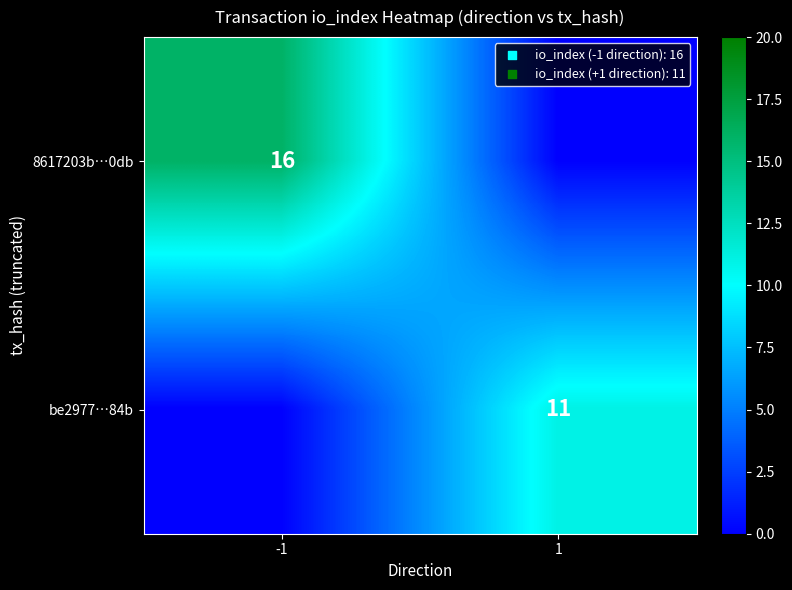

The value of be2977…84b at 1 is 5. True or false?

False